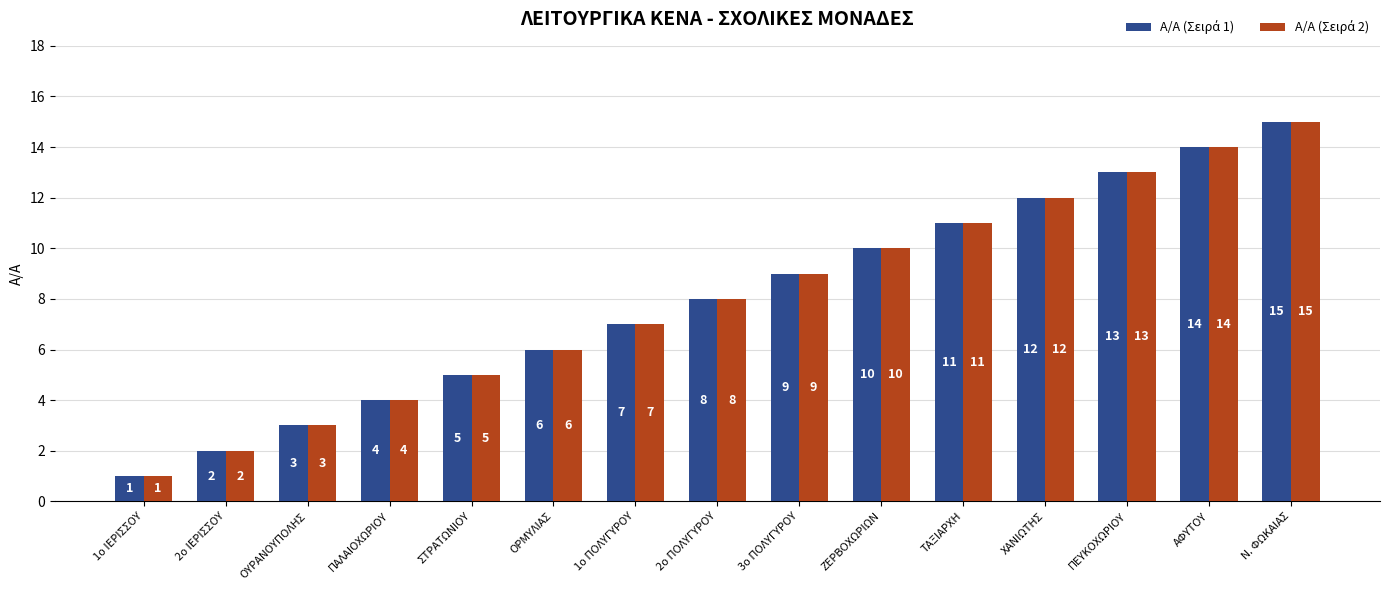

At which category does the chart reach its peak across all series?

Ν. ΦΩΚΑΙΑΣ